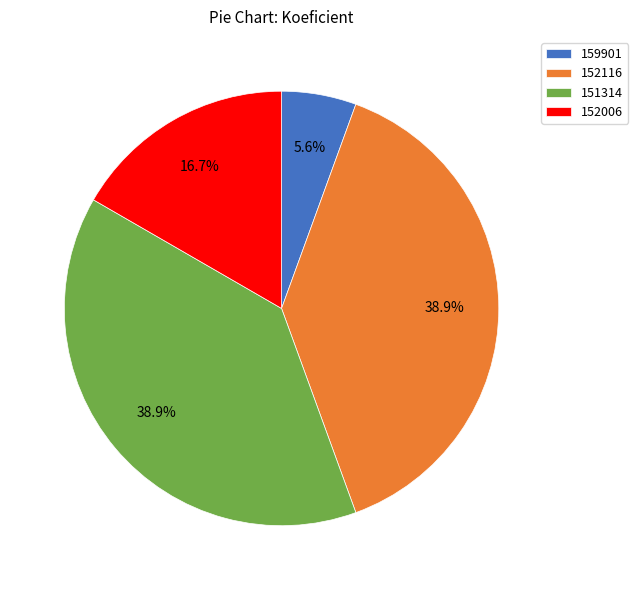

What is the smallest slice in the pie chart?

159901